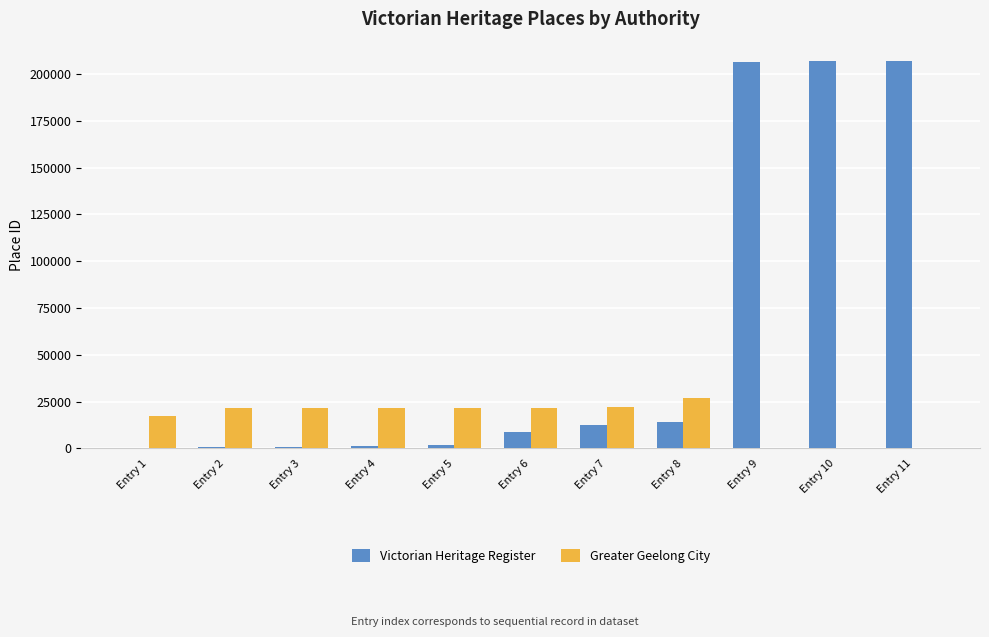

What is the total value across all series at Entry 9?

206243